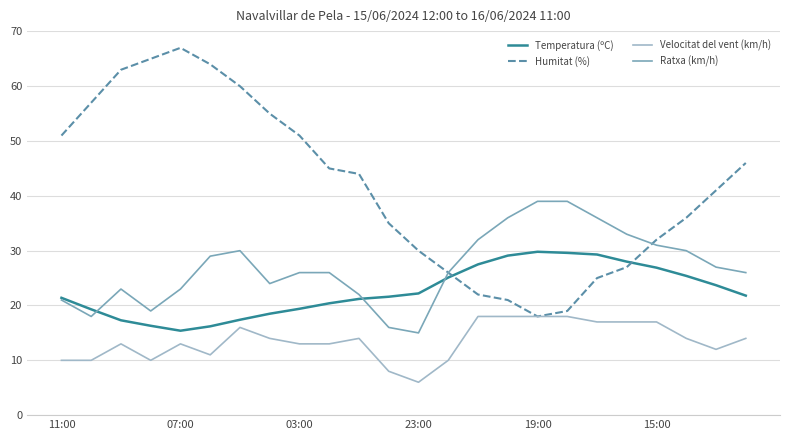

True or false: Temperatura (ºC) and Velocitat del vent (km/h) cross at least once.

False